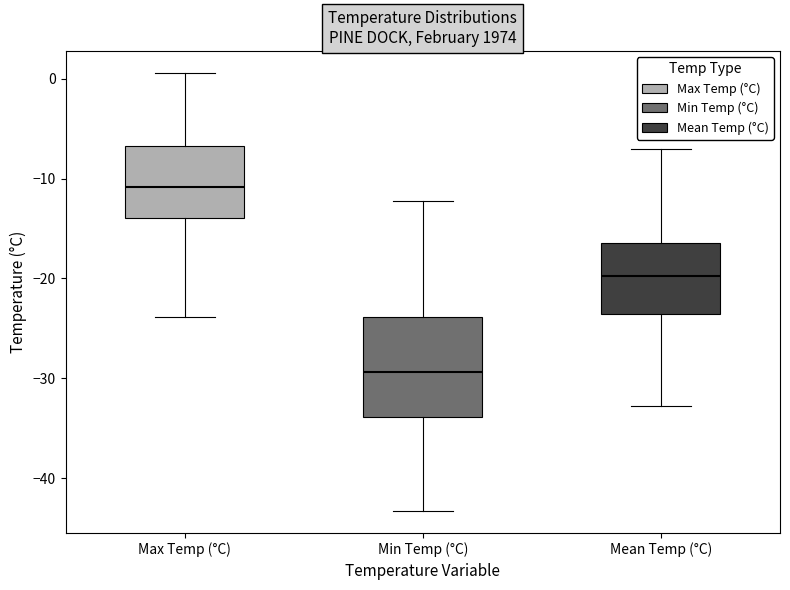

Which box's median line is the highest?

Max Temp (°C)